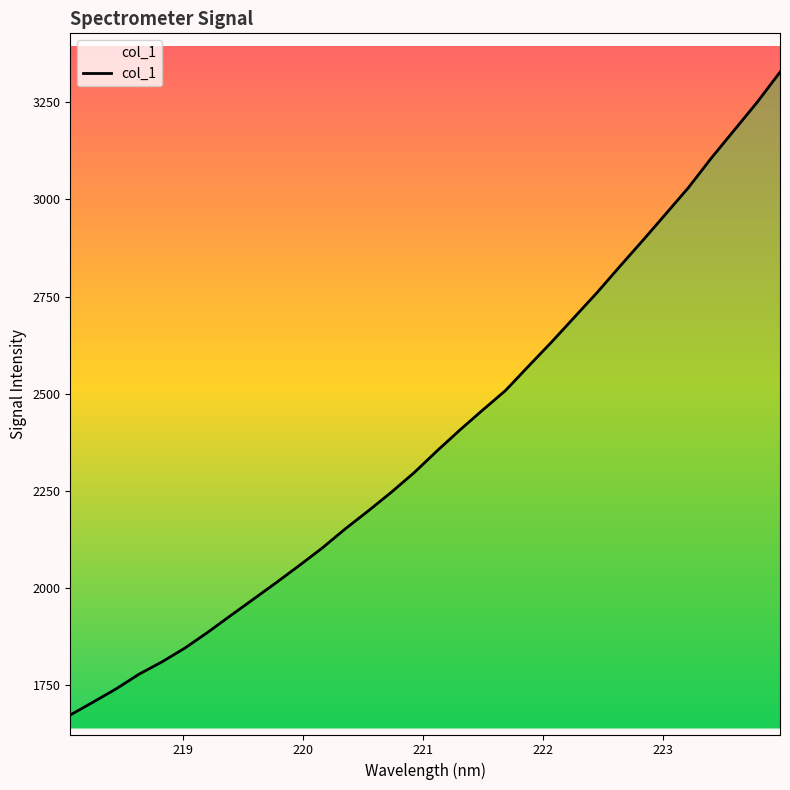

What is the difference between the maximum and minimum values?

1653.5